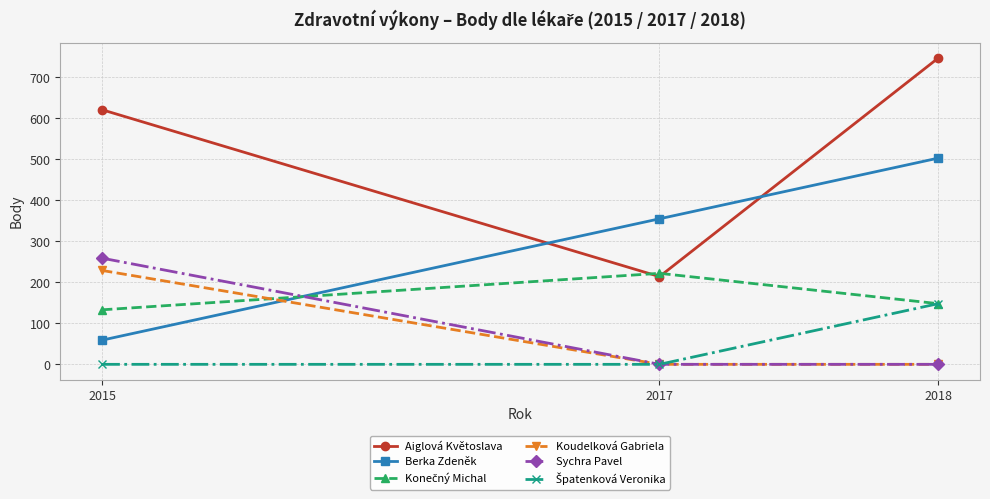

What is the spread (max minus min) of values at 2018?

747